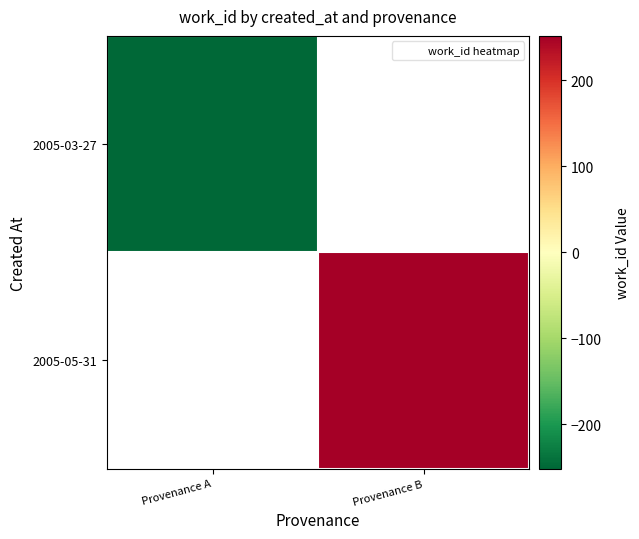

Which category has the highest value across all series?

Provenance B